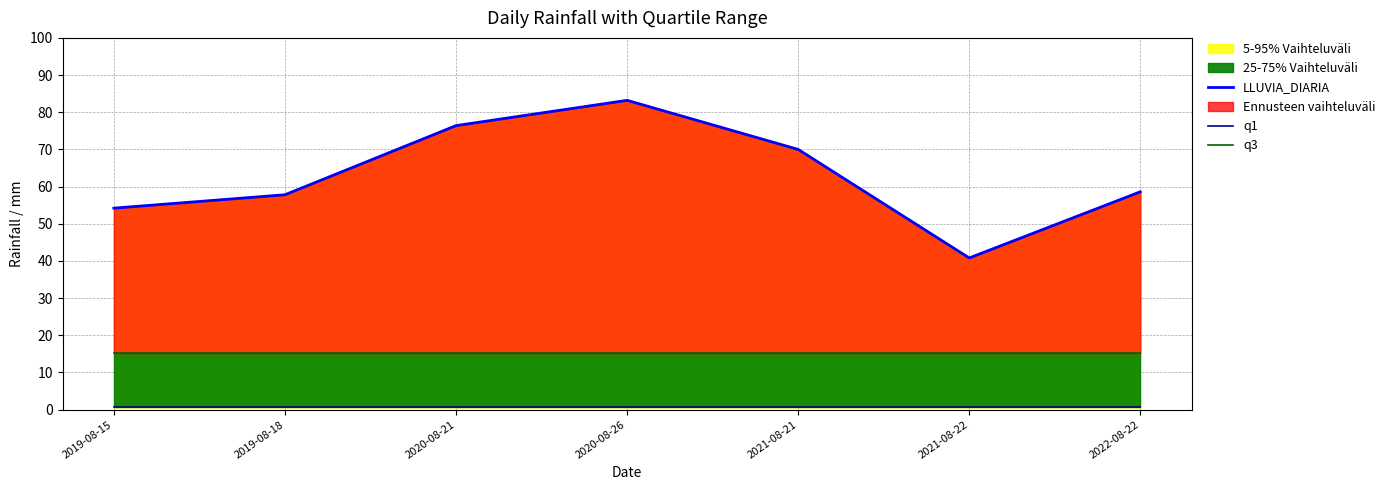

At which category is the sum across all series the highest?

2020-08-26